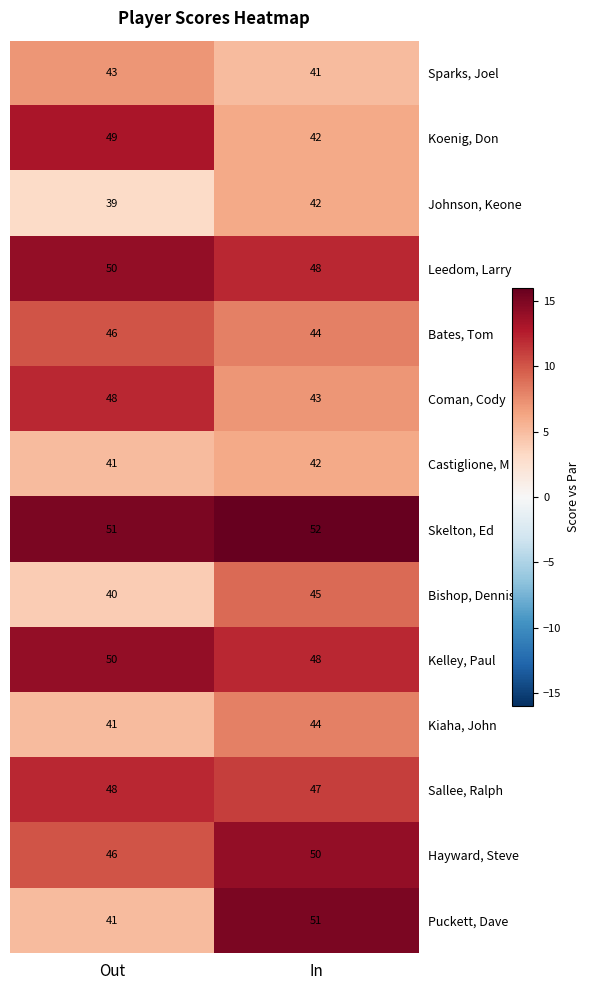

Is the value of Hayward, Steve at Out greater than the value of Coman, Cody at In?

Yes